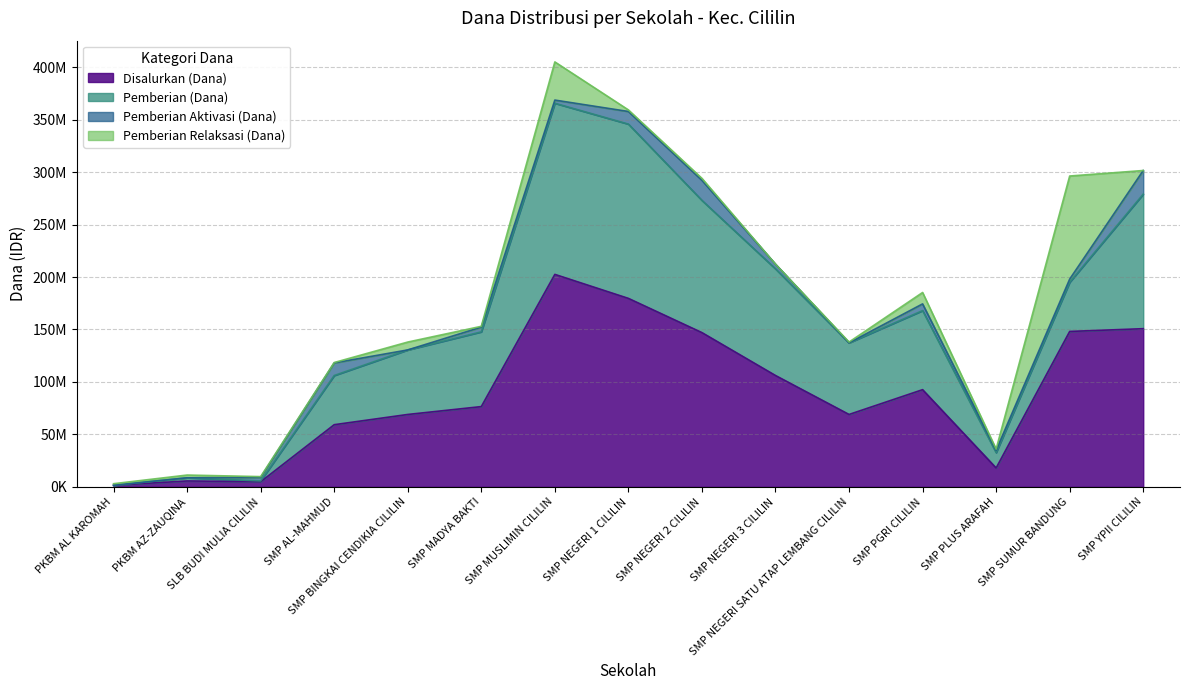

In Pemberian Aktivasi (Dana), how many points are lower than both neighbors (excluding endpoints)?

4